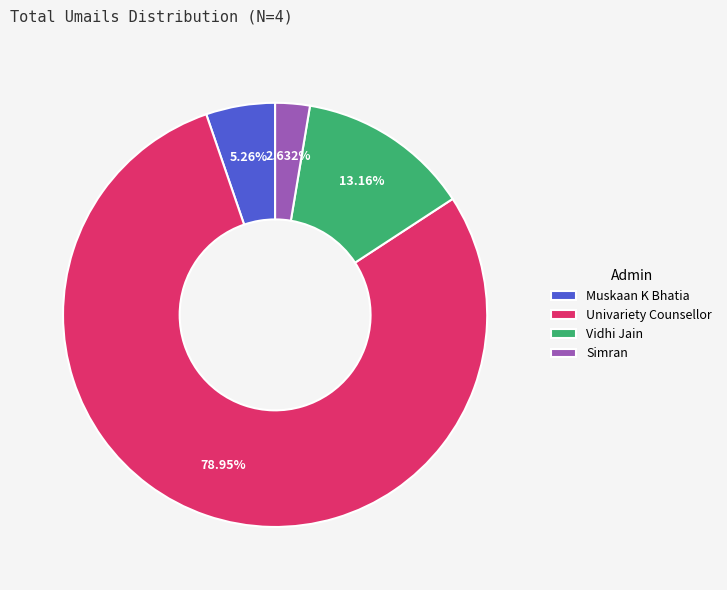

Which slice is the smallest?

Simran